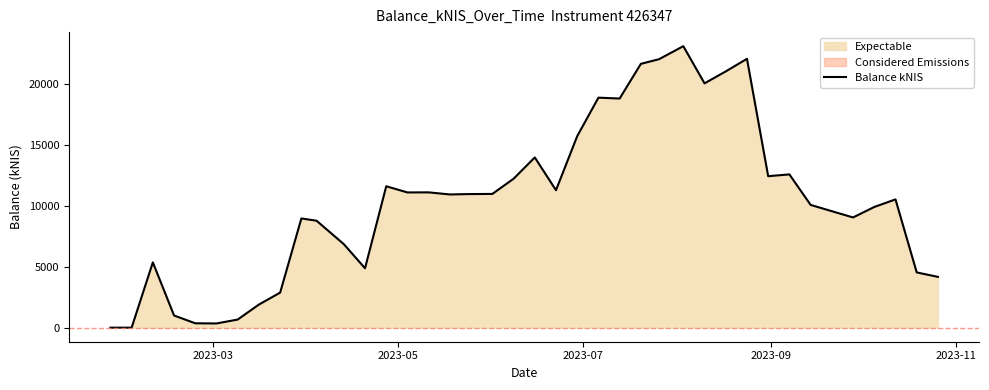

What is the highest value of the Balance kNIS series?

23123.5